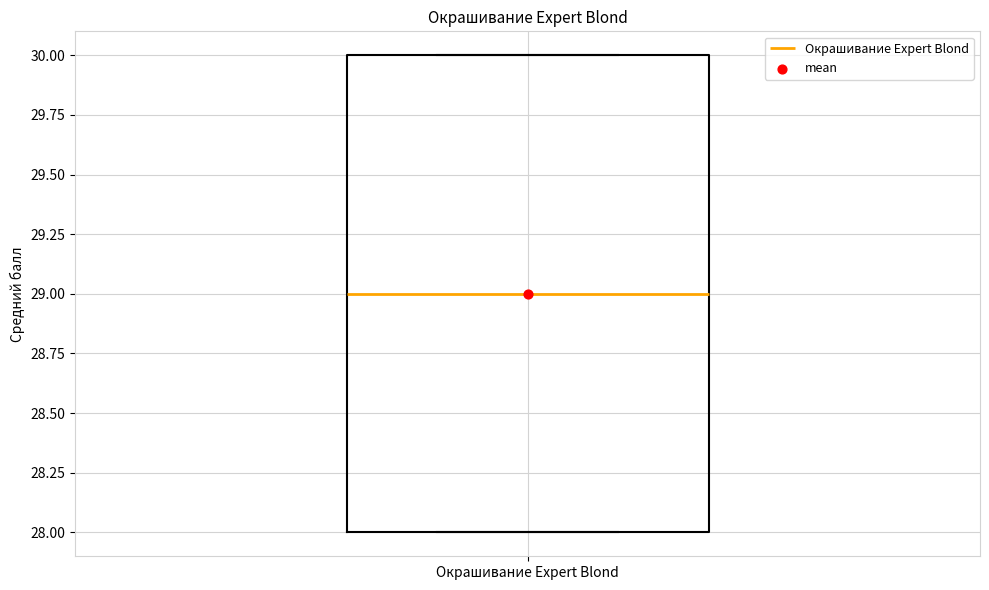

Transcribe this box plot: give where the median line is, the range the box spans, and where the two whiskers end, as read against the y-axis. The values are not printed on the chart, so give them approximately, as read against the axis.

median 29, box 28 to 30, whiskers 28 to 30